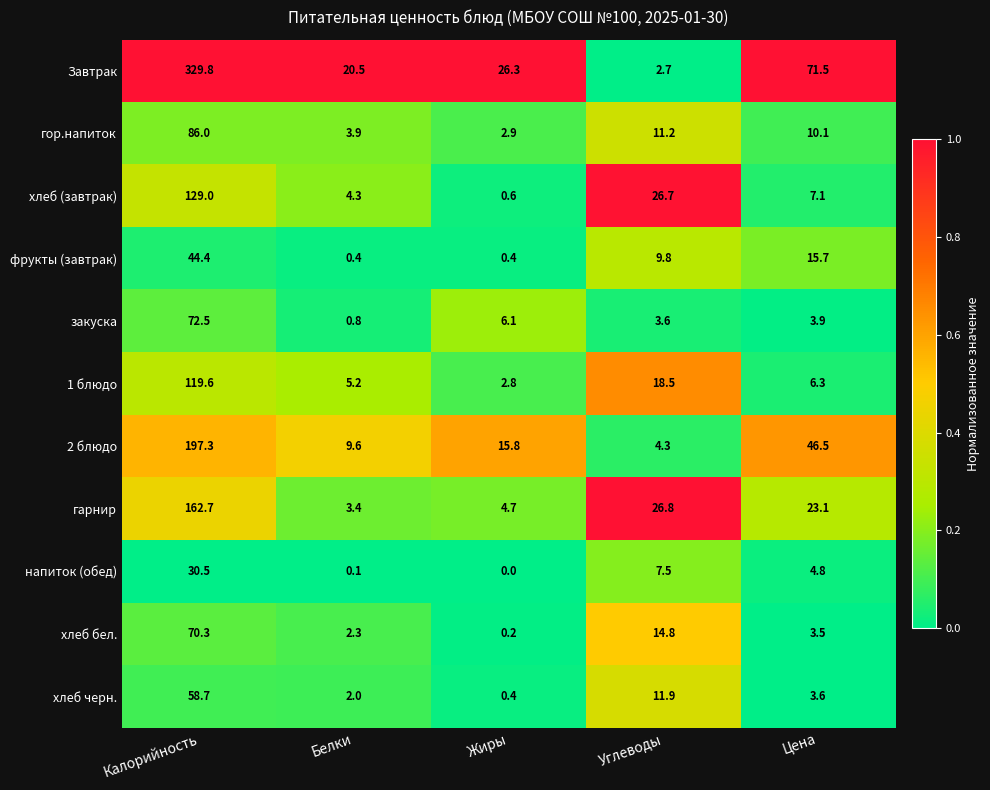

The хлеб черн. series shows 11.9 at Углеводы. True or false?

True